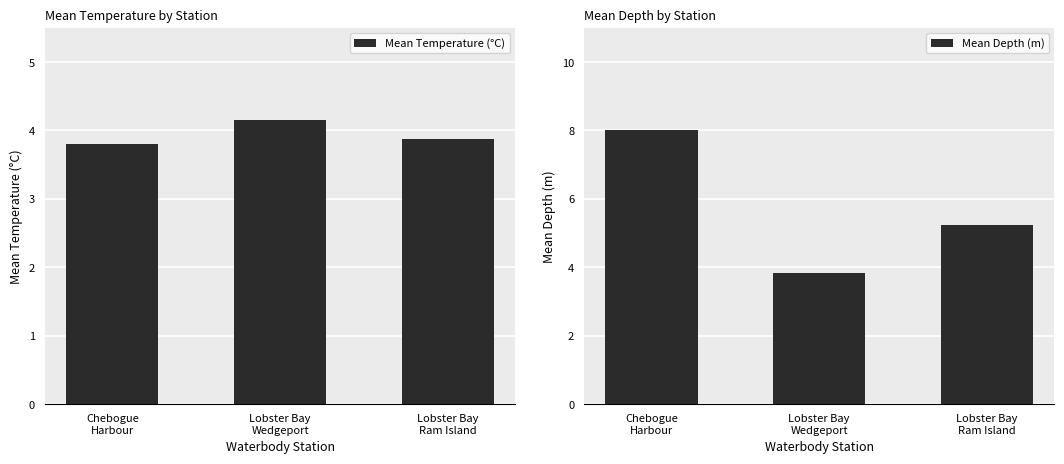

What is the maximum value shown in the chart?

8.0